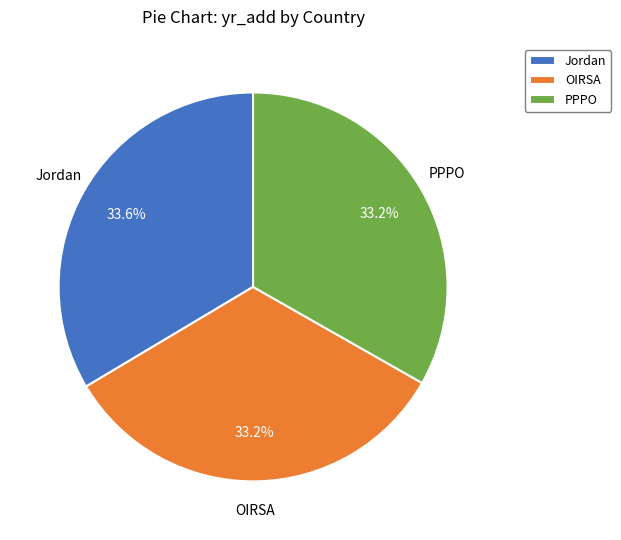

What is the ratio of the value at PPPO to the value at OIRSA?

1.0